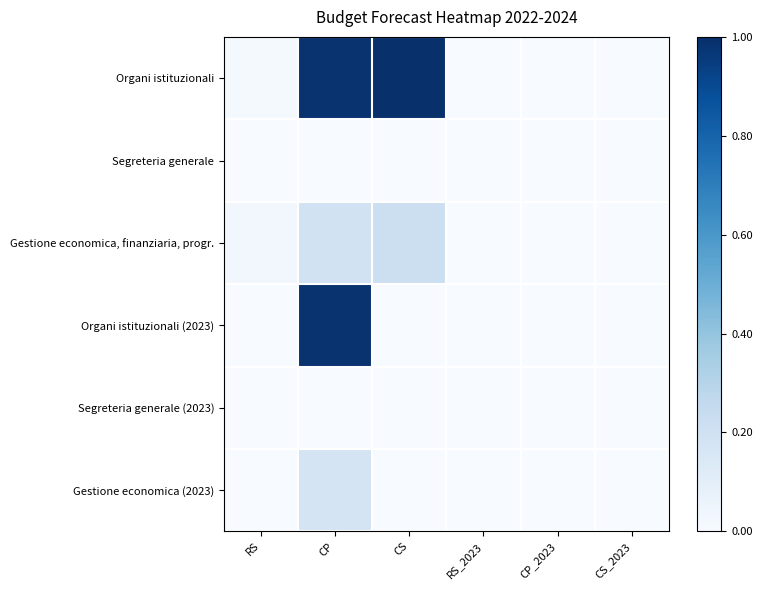

Reading left to right, list all the values displayed in this chart.

Organi istituzionali: RS=0.0	CP=1.0	CS=1.0	RS_2023=0.0	CP_2023=0.0	CS_2023=0.0
Segreteria generale: RS=0.0	CP=0.0	CS=0.0	RS_2023=0.0	CP_2023=0.0	CS_2023=0.0
Gestione economica, finanziaria, progr.: RS=0.0	CP=0.2	CS=0.2	RS_2023=0.0	CP_2023=0.0	CS_2023=0.0
Organi istituzionali (2023): RS=0.0	CP=1.0	CS=0.0	RS_2023=0.0	CP_2023=0.0	CS_2023=0.0
Segreteria generale (2023): RS=0.0	CP=0.0	CS=0.0	RS_2023=0.0	CP_2023=0.0	CS_2023=0.0
Gestione economica (2023): RS=0.0	CP=0.2	CS=0.0	RS_2023=0.0	CP_2023=0.0	CS_2023=0.0